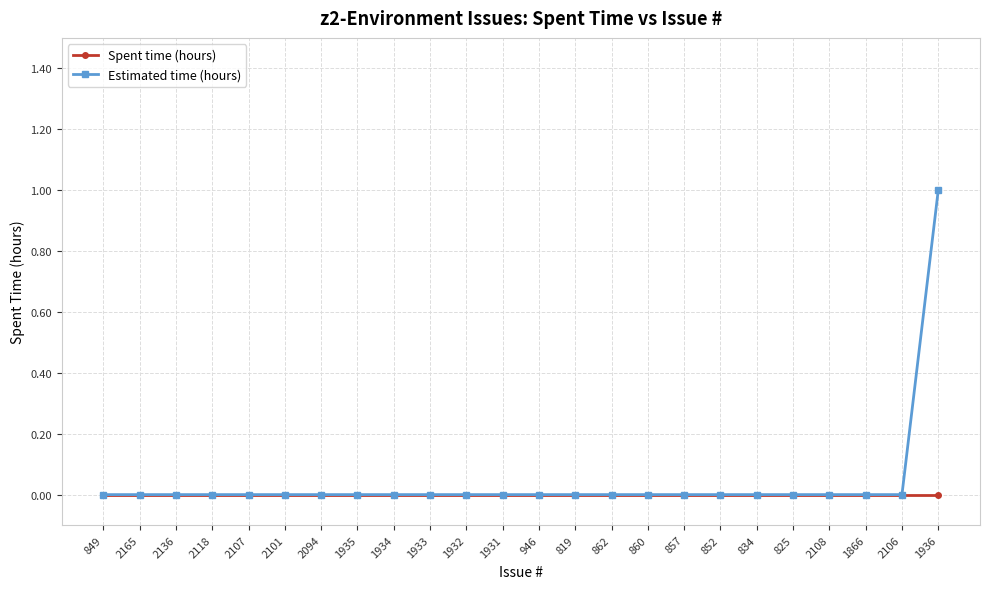

What is the label of the 20th point from the right?

2107